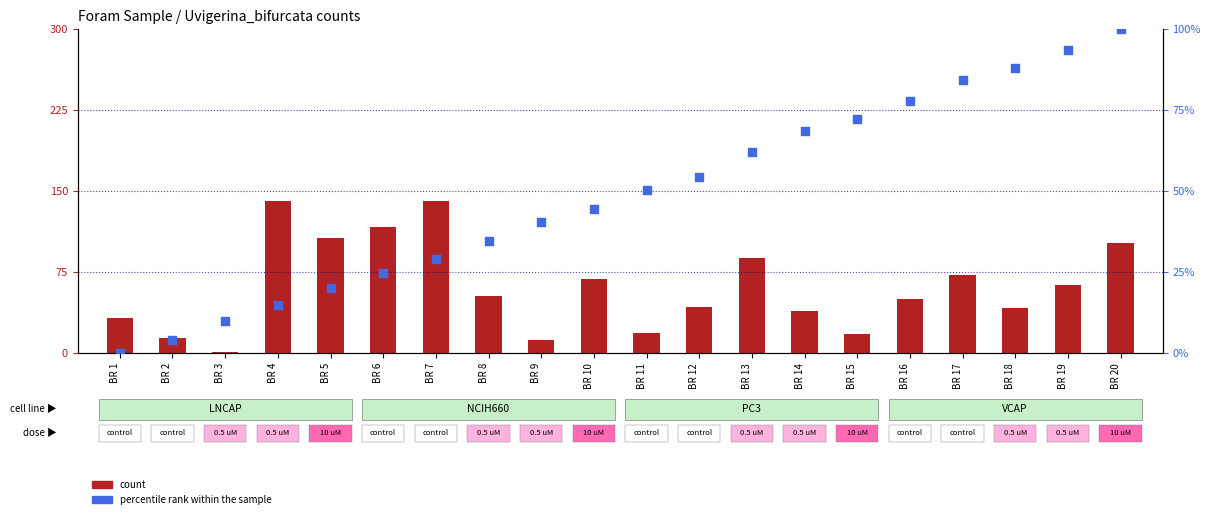

Which series has the largest total across all categories?

count